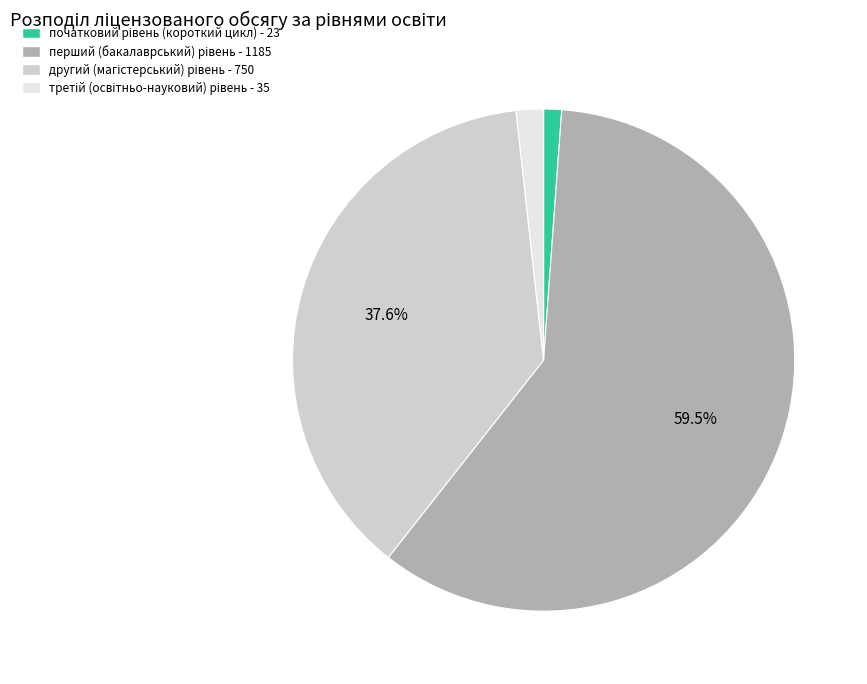

Is there a majority slice in this chart?

Yes